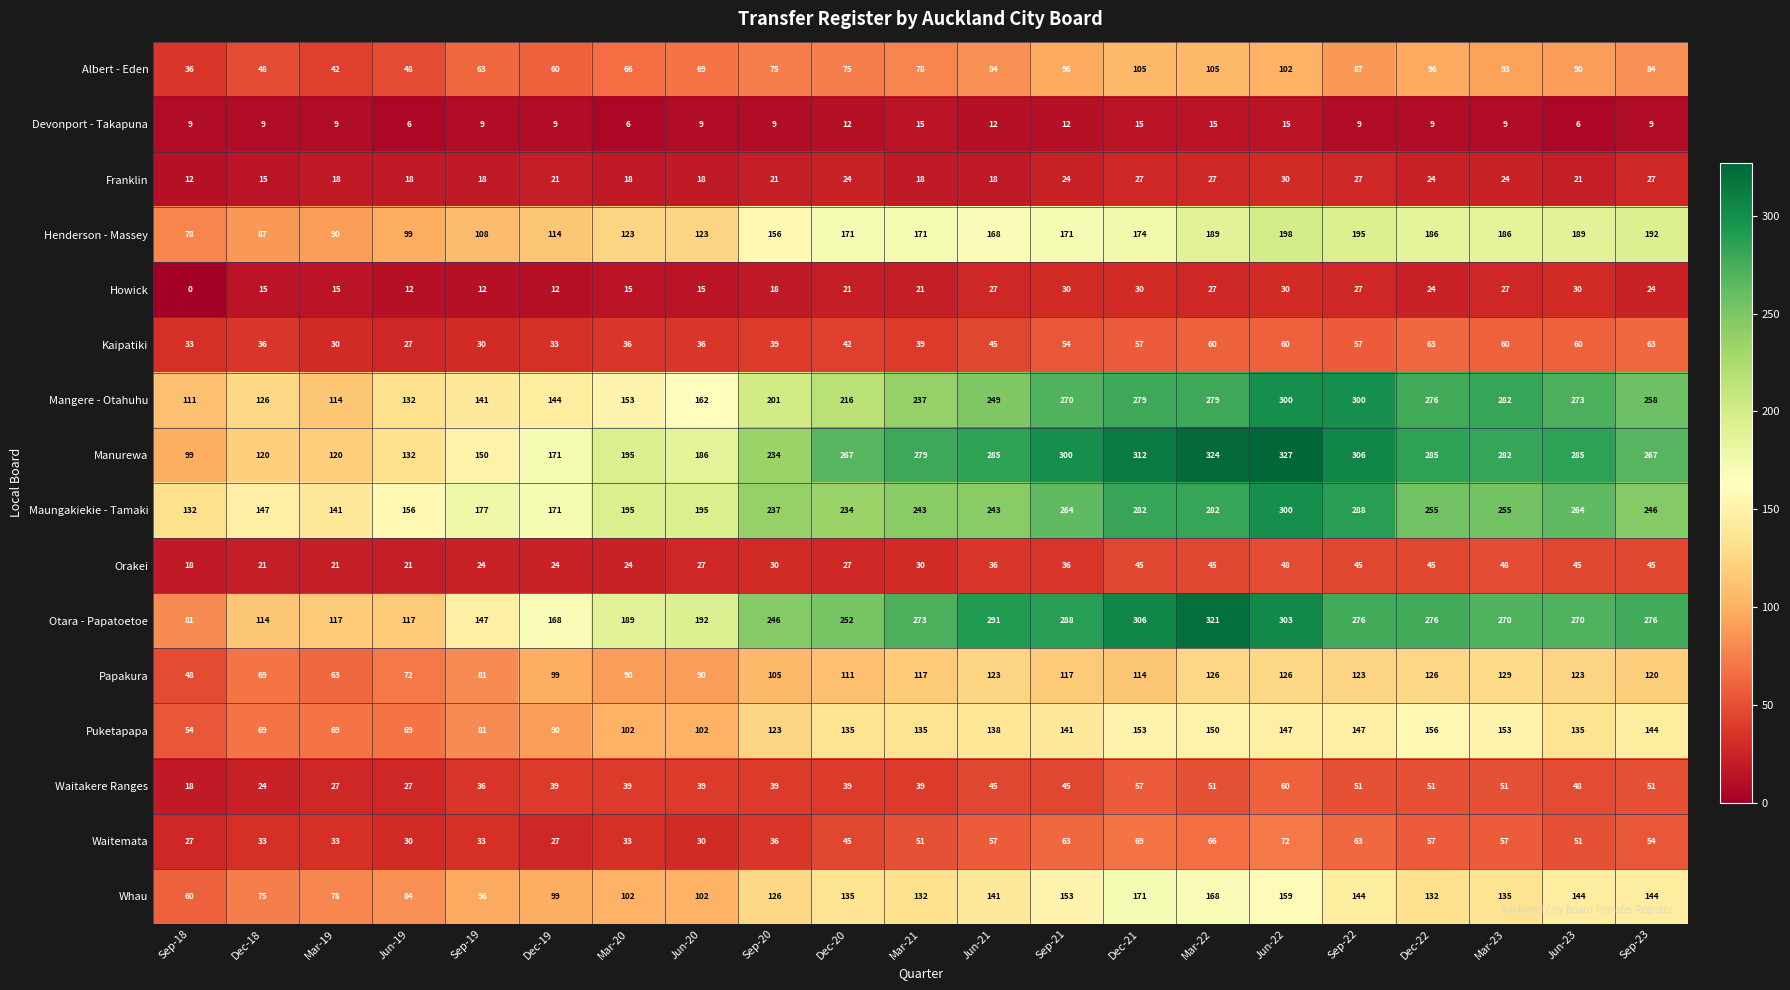

Count the number of categories in the chart.

21